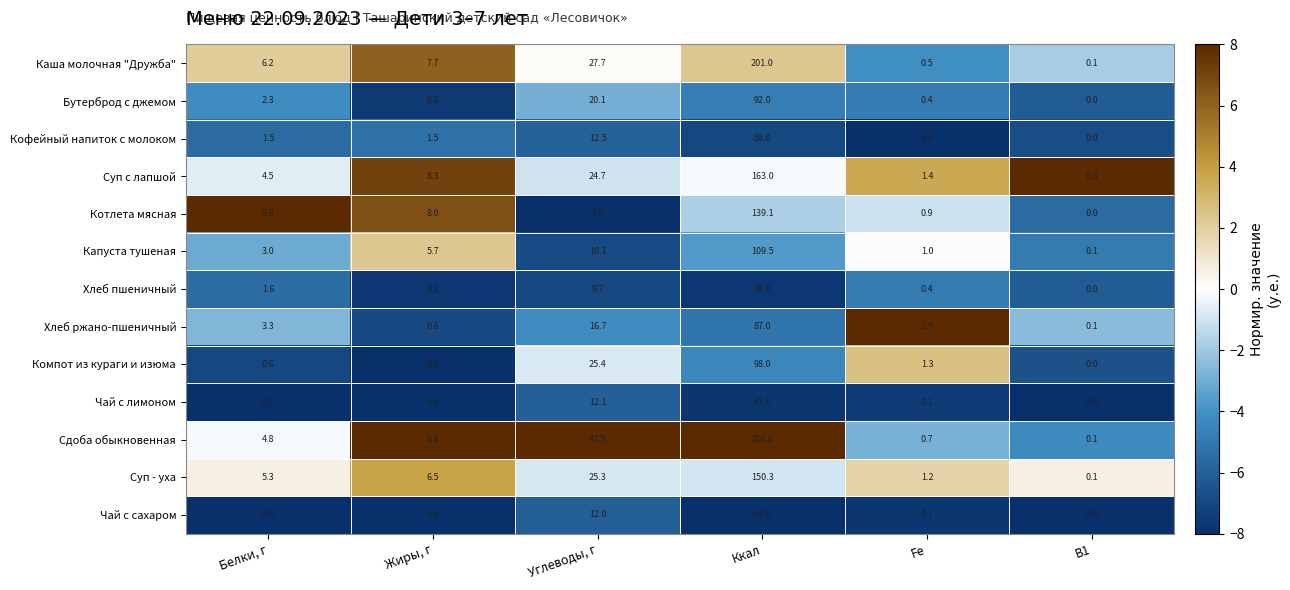

What is the spread (max minus min) of values at Углеводы, г?

40.3